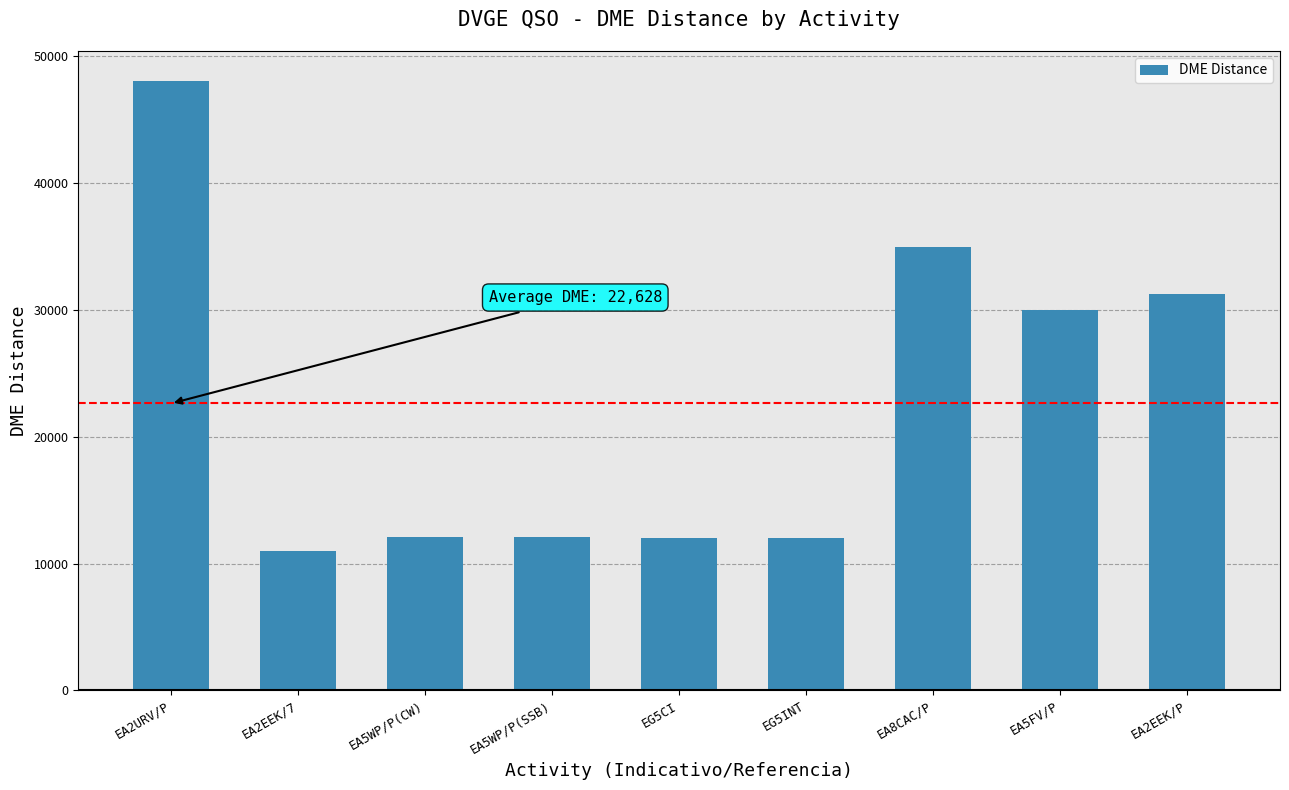

What is the difference between the maximum and minimum values?

37007